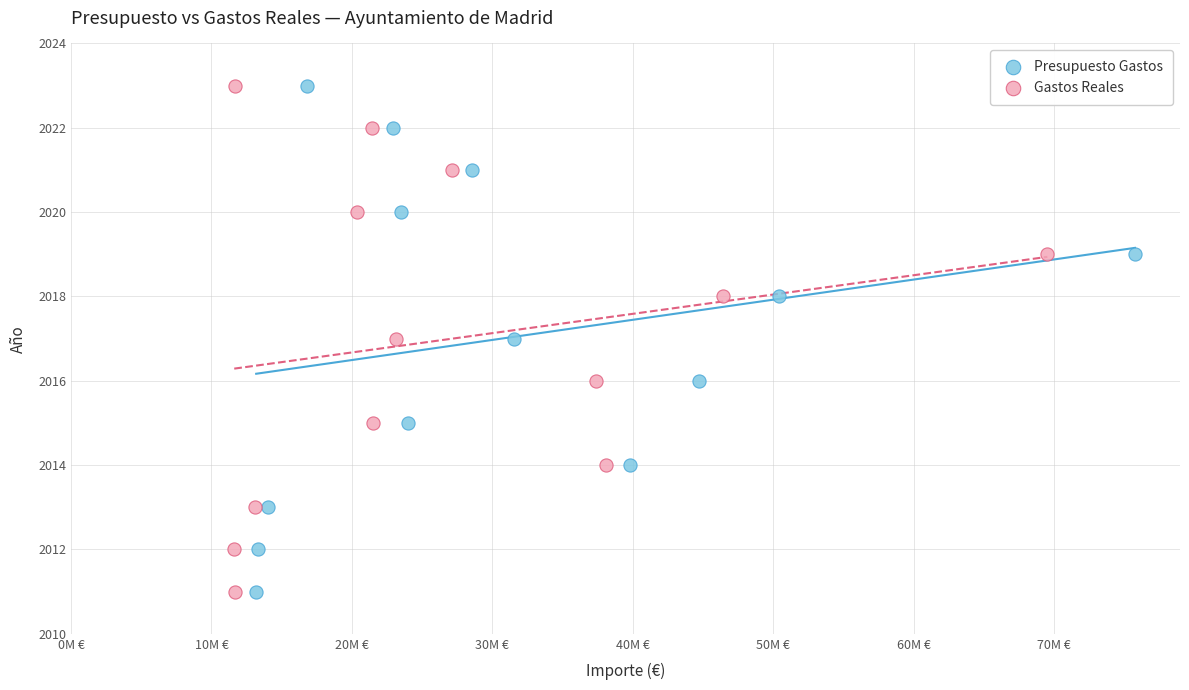

What are all the series names shown in the legend?

Presupuesto Gastos, Gastos Reales